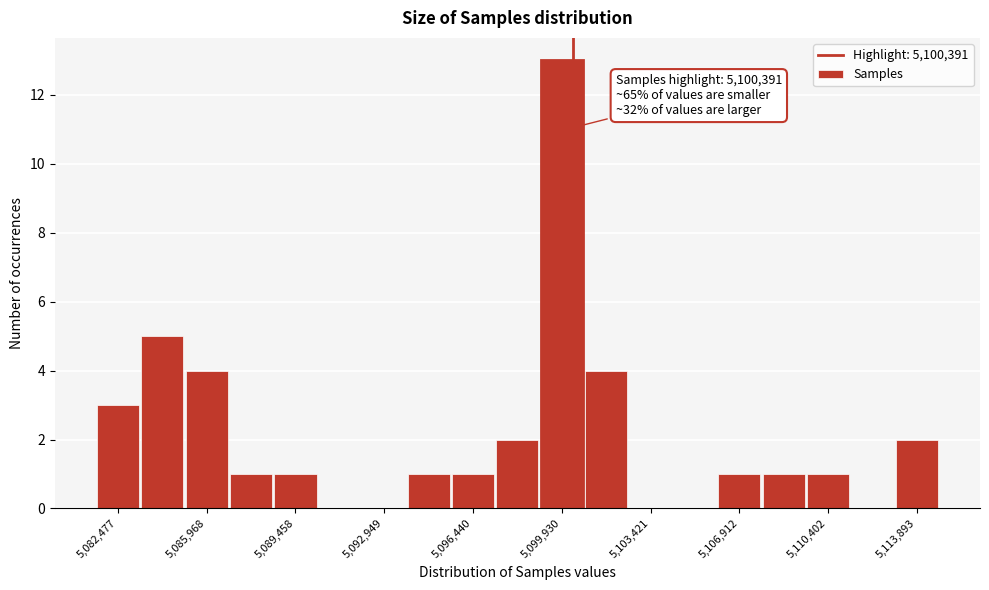

Read against the x-axis, roughly where is the centre of the tallest bar?

5100000